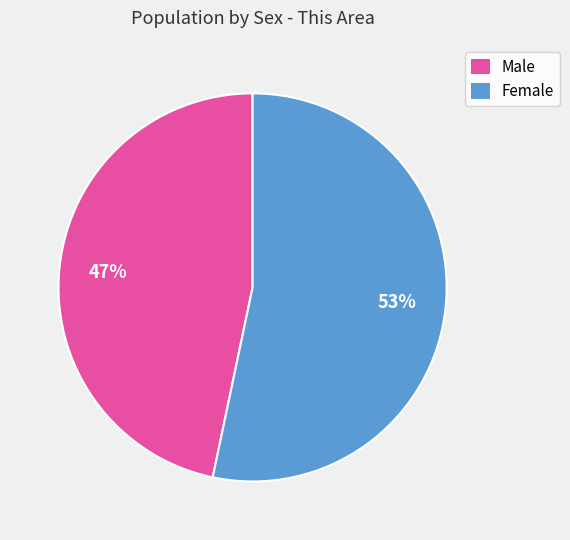

Which category accounts for the majority?

Female